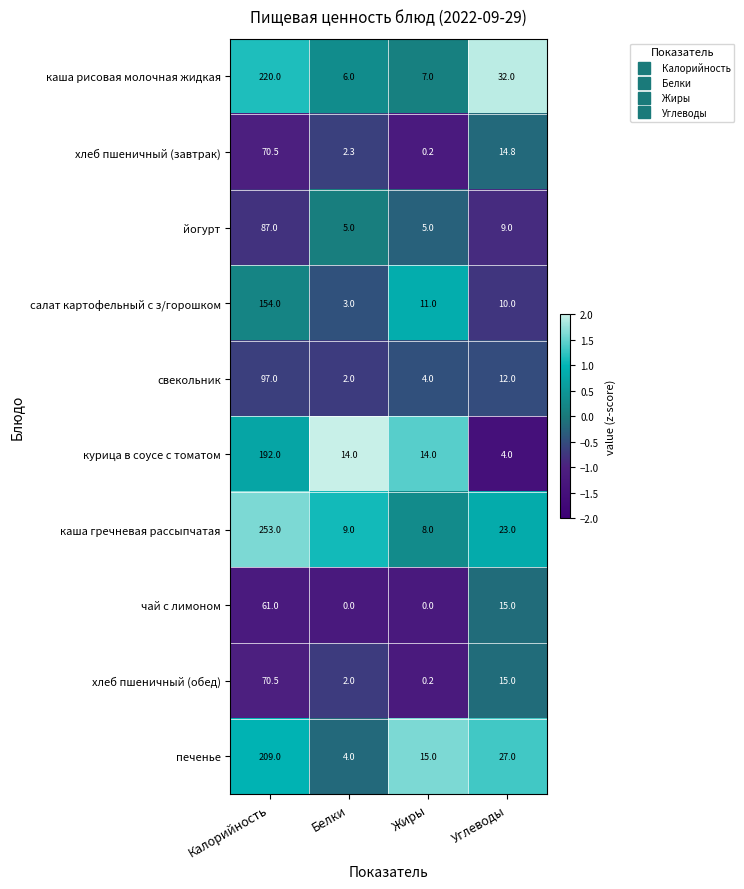

What is the difference between the highest and lowest values at Белки?

14.0